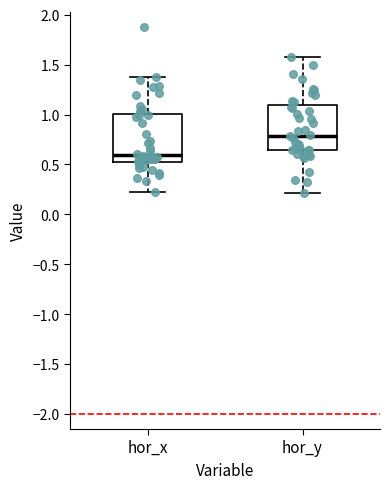

Reading left to right, read every box against the y-axis: the position of its median line, the range the box covers, and the ends of its whiskers. The values are not printed on the chart, so give them approximately, as read against the axis.

hor_x: median 0.60, box 0.55 to 1.00, whiskers 0.25 to 1.40
hor_y: median 0.80, box 0.65 to 1.10, whiskers 0.20 to 1.60